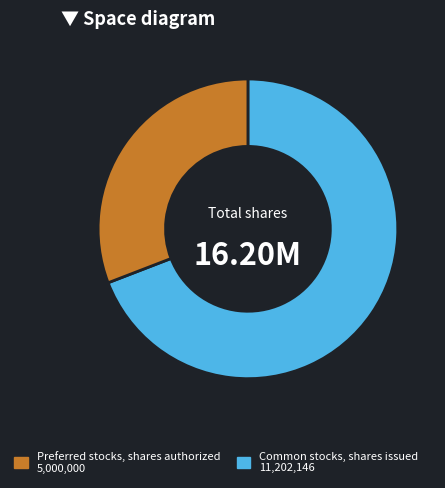

Is there any slice that represents more than half of the pie?

Yes